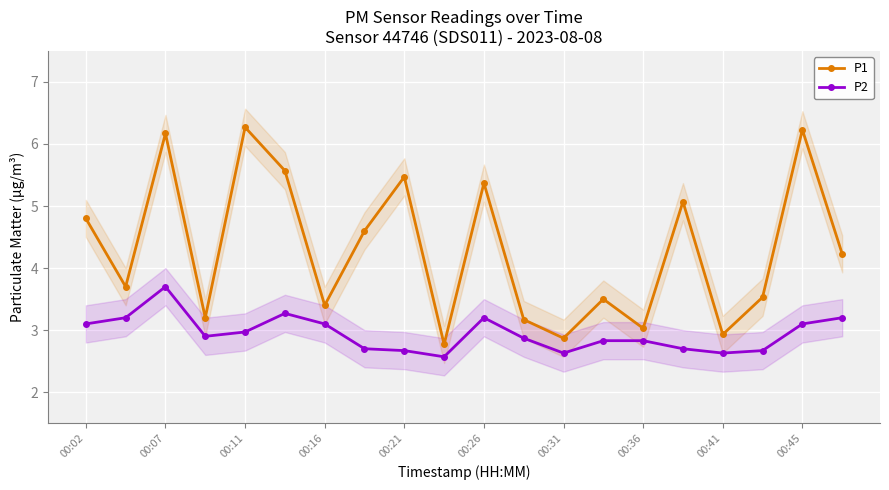

The P2 series shows 0.8 at 00:11. True or false?

False